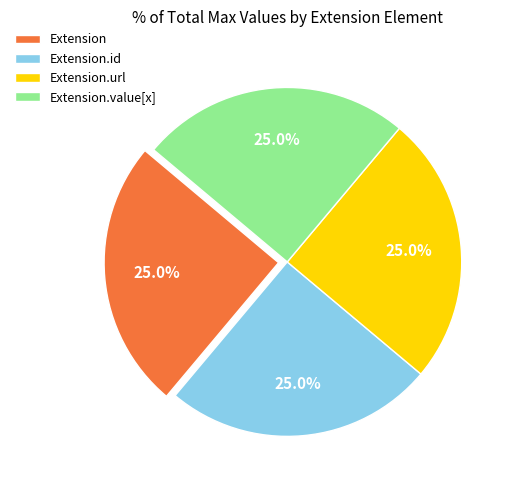

What percentage is NOT represented by Extension.id?

75.0%